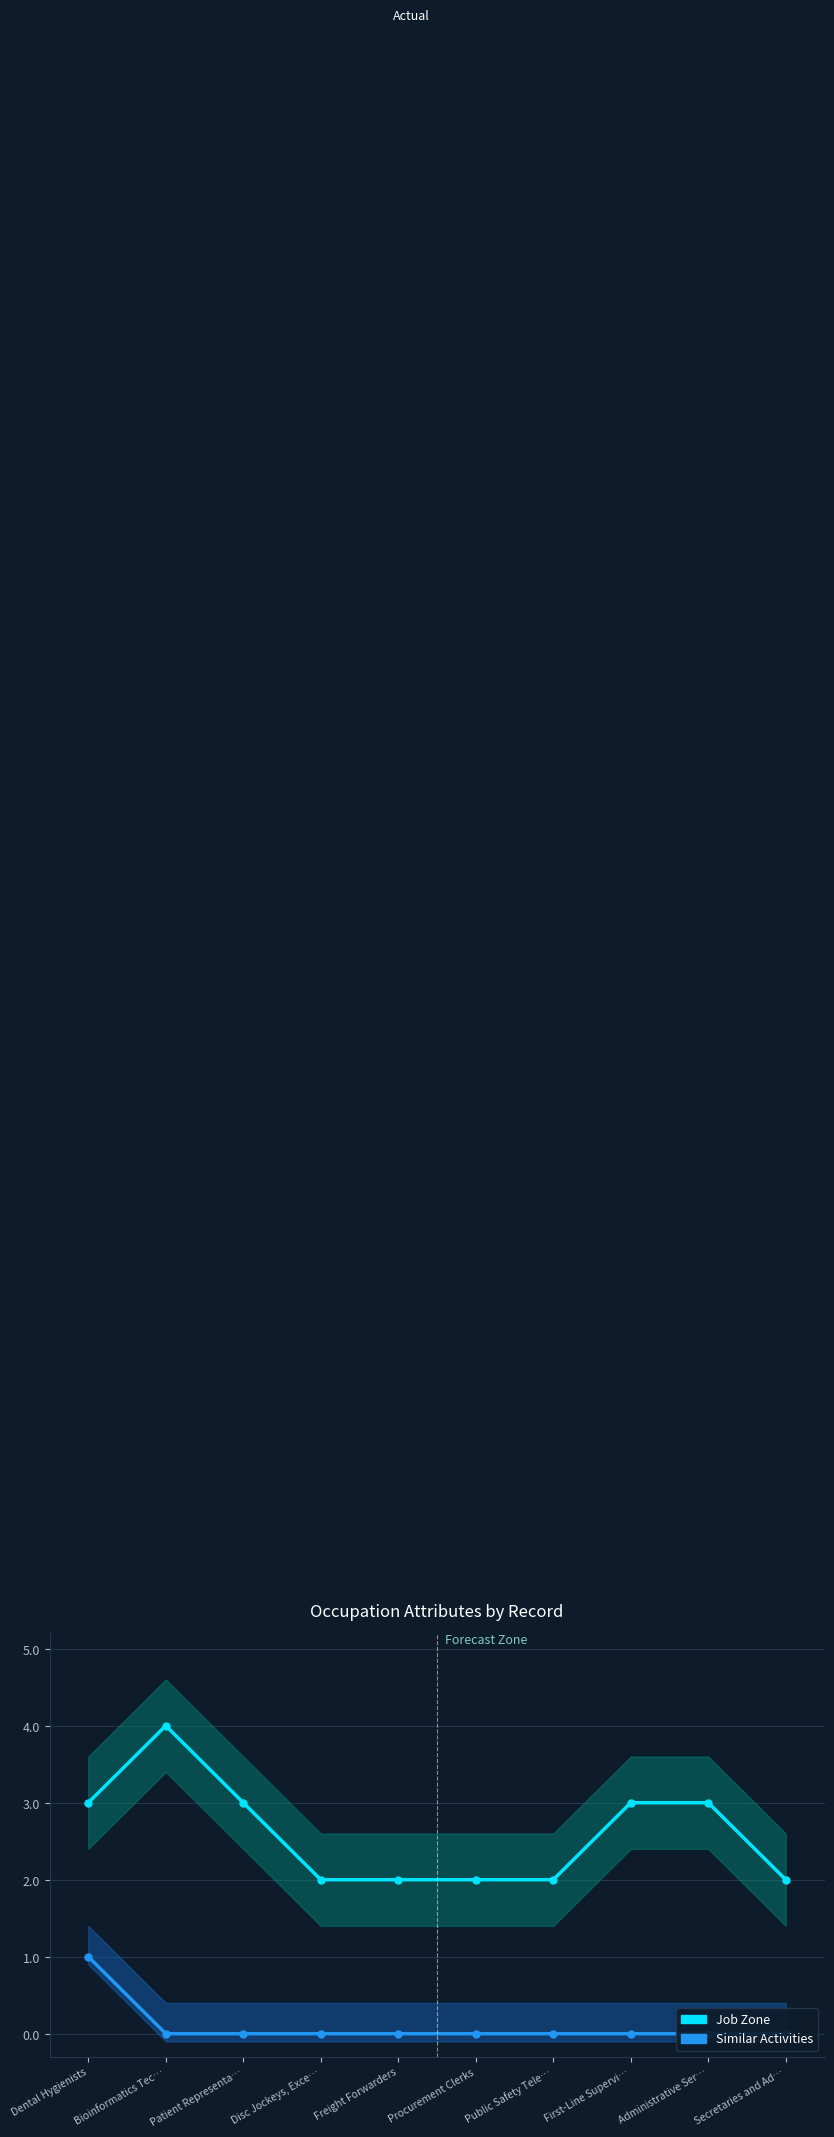

True or false: Job Zone and Similar Activities cross at least once.

False